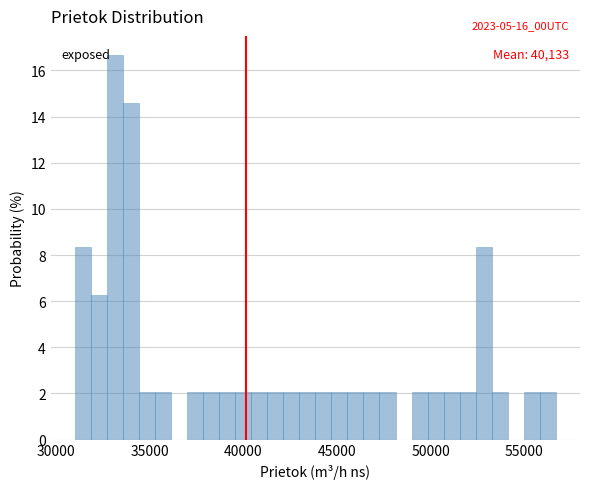

Around what value on the x-axis is the tallest bar? Give the approximate position of its centre, as read against the axis.

33000